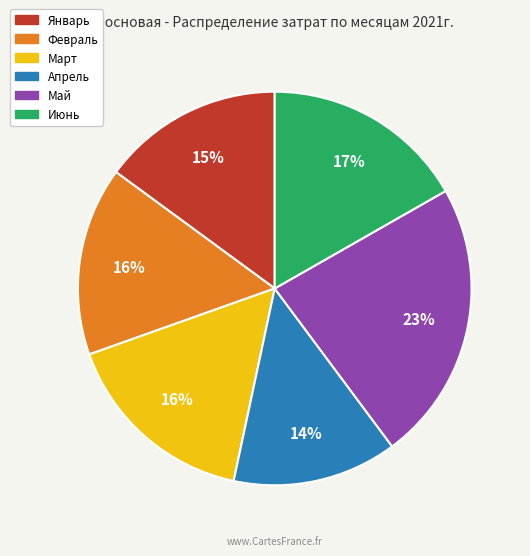

Does any single category account for the majority?

No